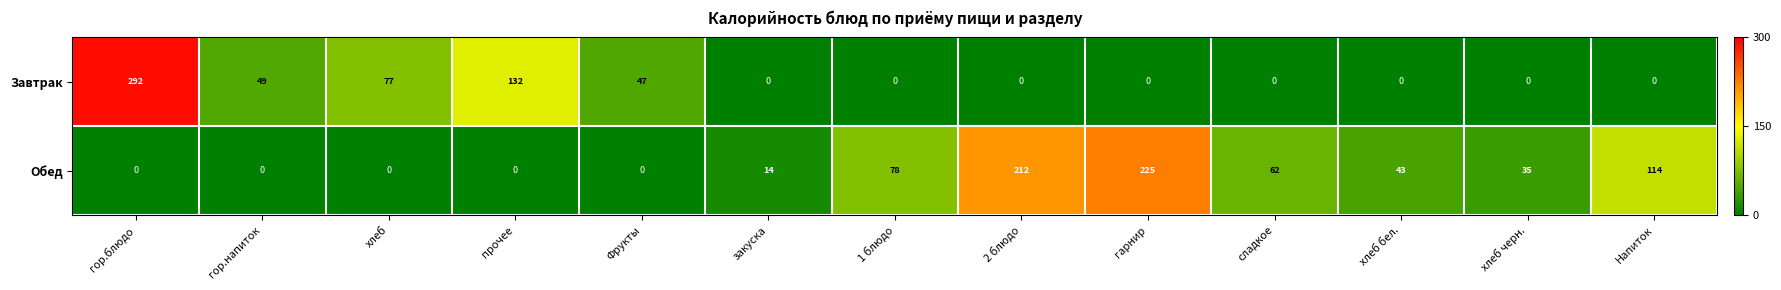

Count the number of data series in this chart.

2